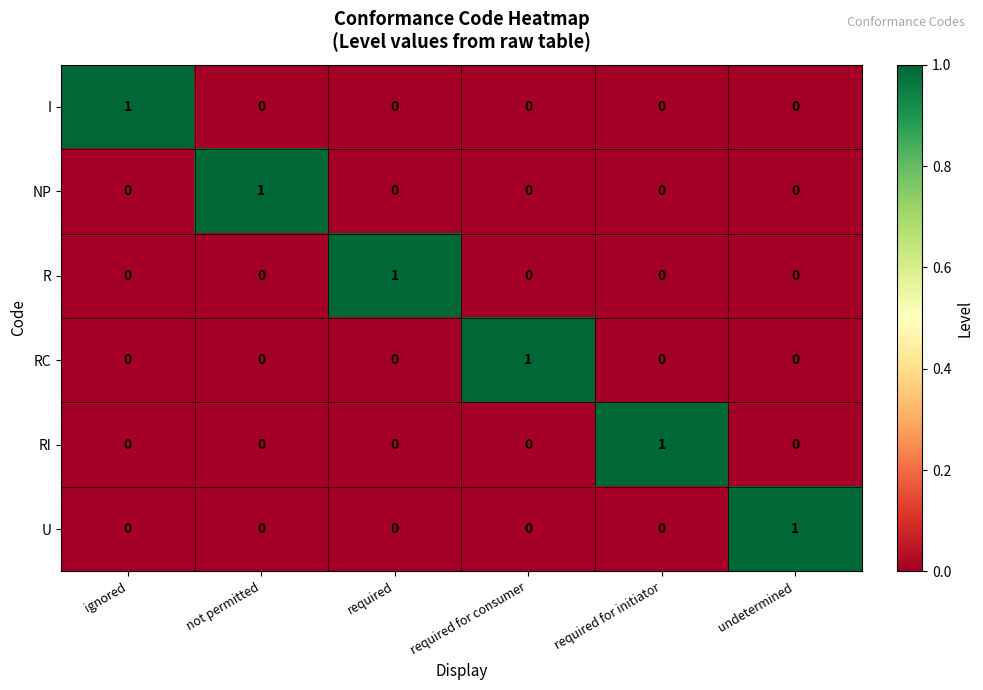

Which category has the highest value in the R series?

required